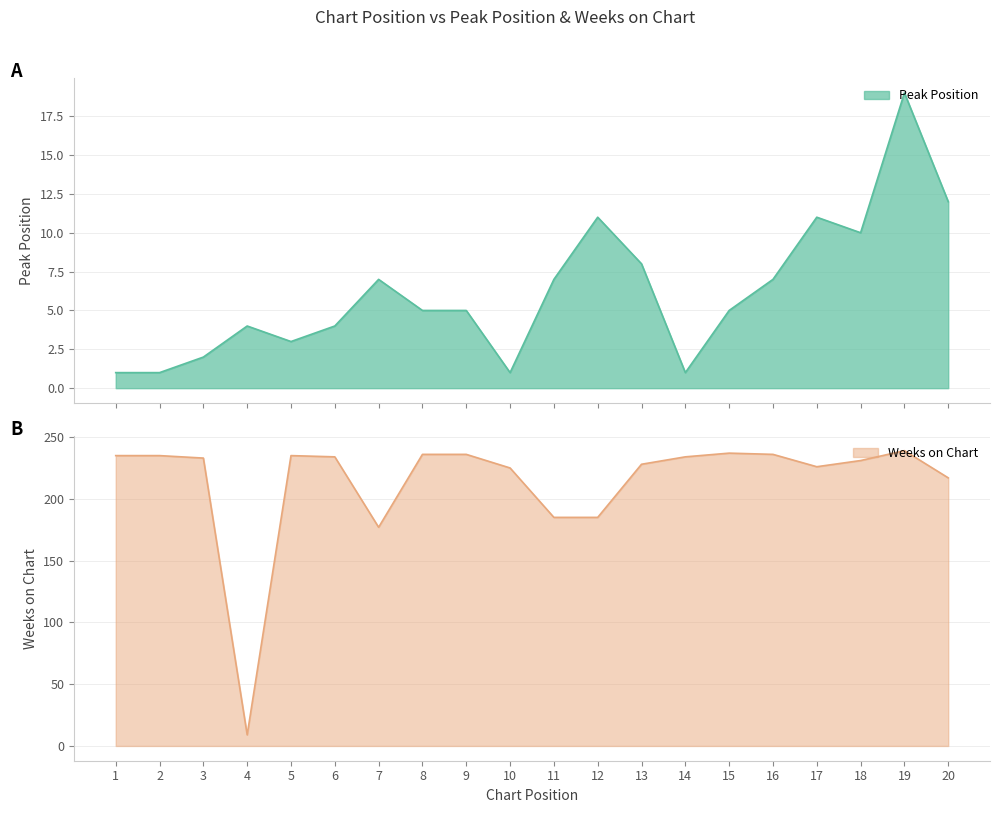

Which series has the largest range (max minus min)?

Weeks on Chart